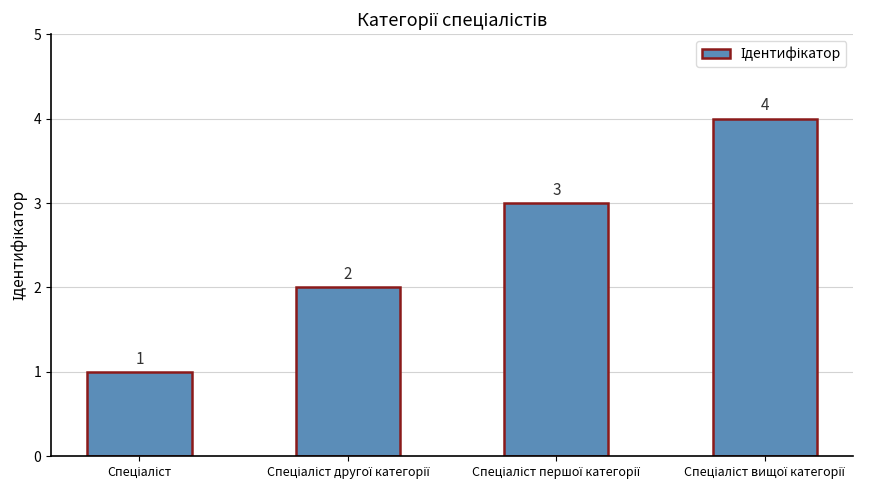

What is the value of the 1st bar from the left?

1